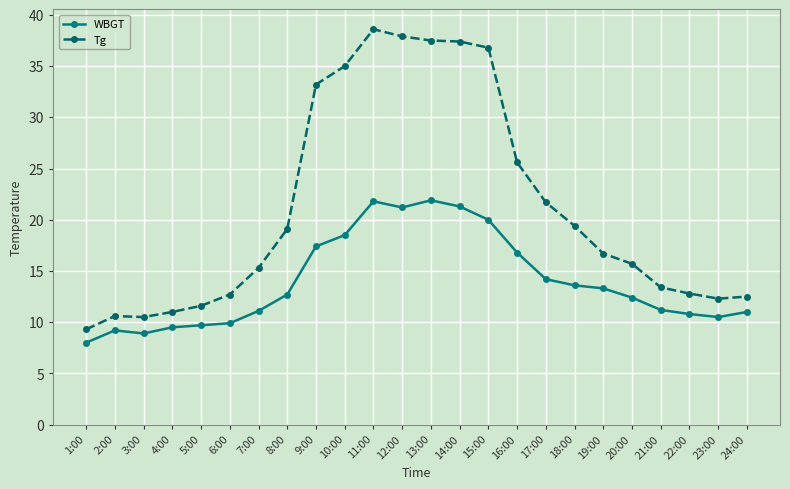

List the series in order of their peak value, highest first.

Tg, WBGT